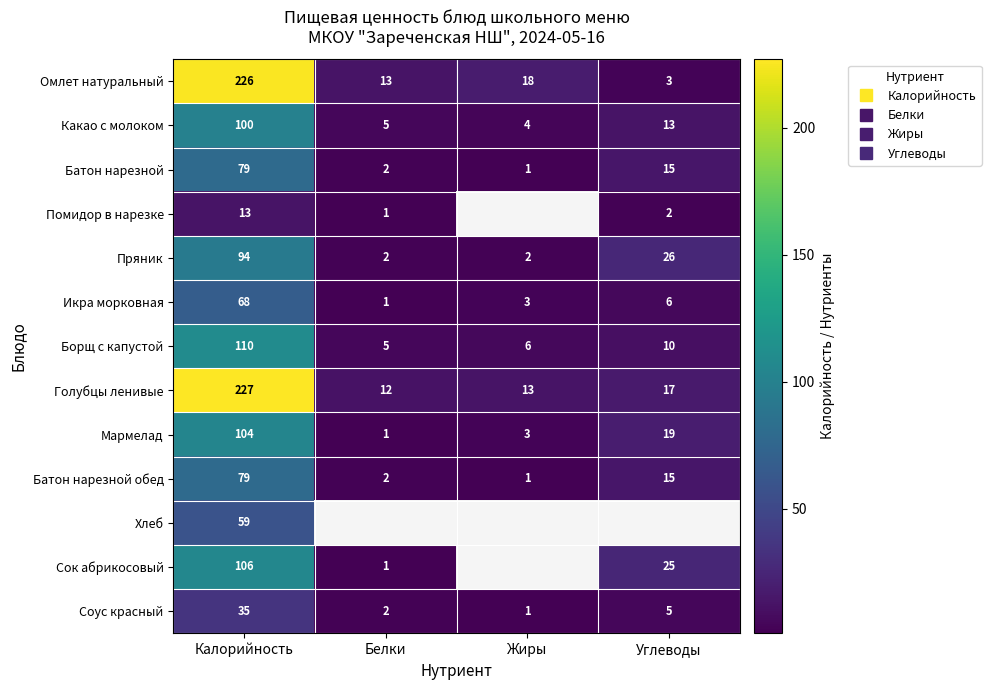

How many values in the Батон нарезной обед series are below 15?

2